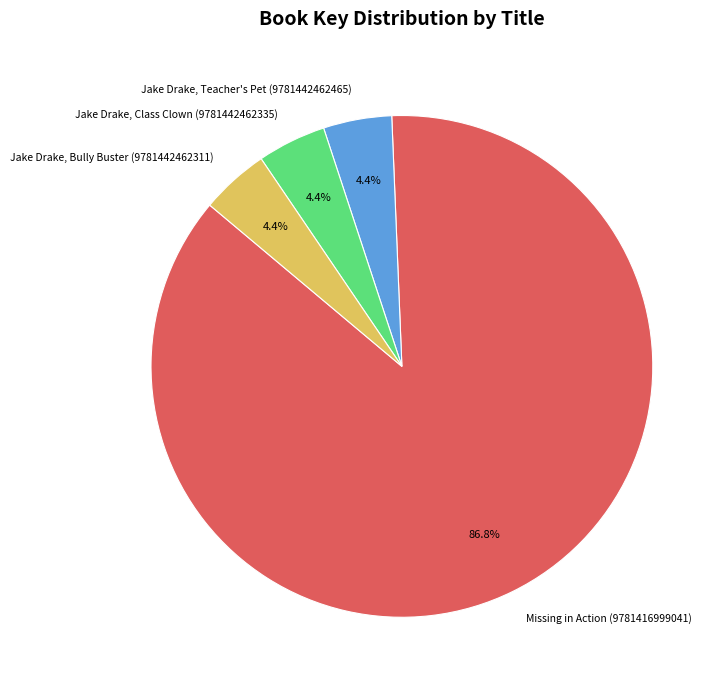

Is it true that Missing in Action (9781416999041) is 98% of the pie?

False